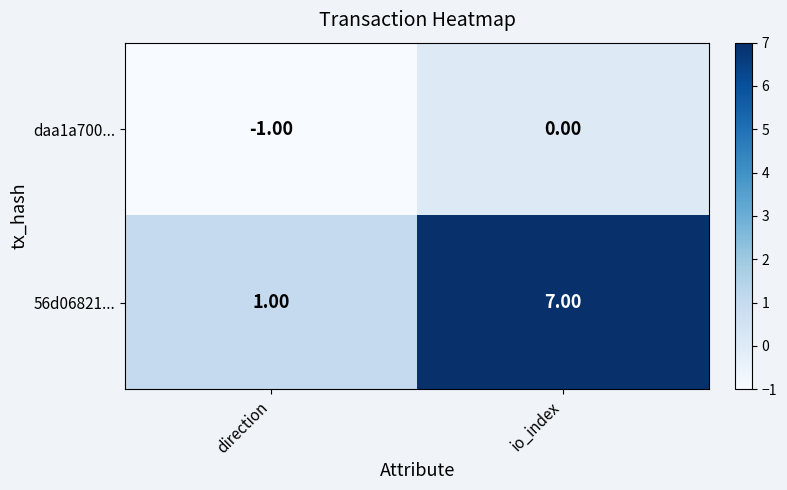

What is the sum of the 56d06821... values at direction and io_index?

8